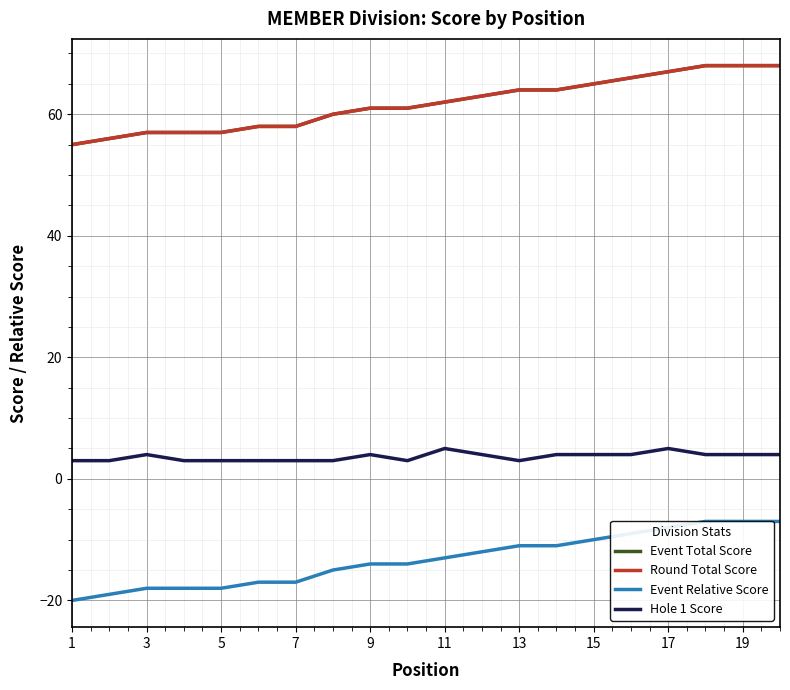

What is the spread (max minus min) of values at 11?

75